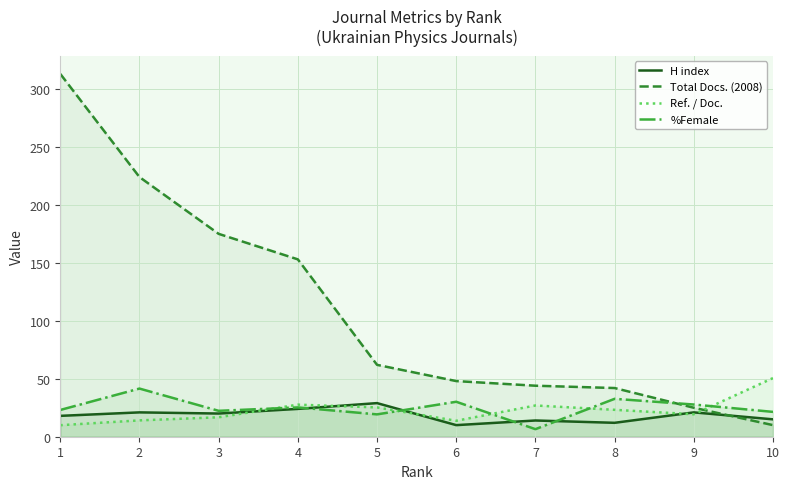

After their last crossing, which series has the higher values: Ref. / Doc. or Total Docs. (2008)?

Ref. / Doc.